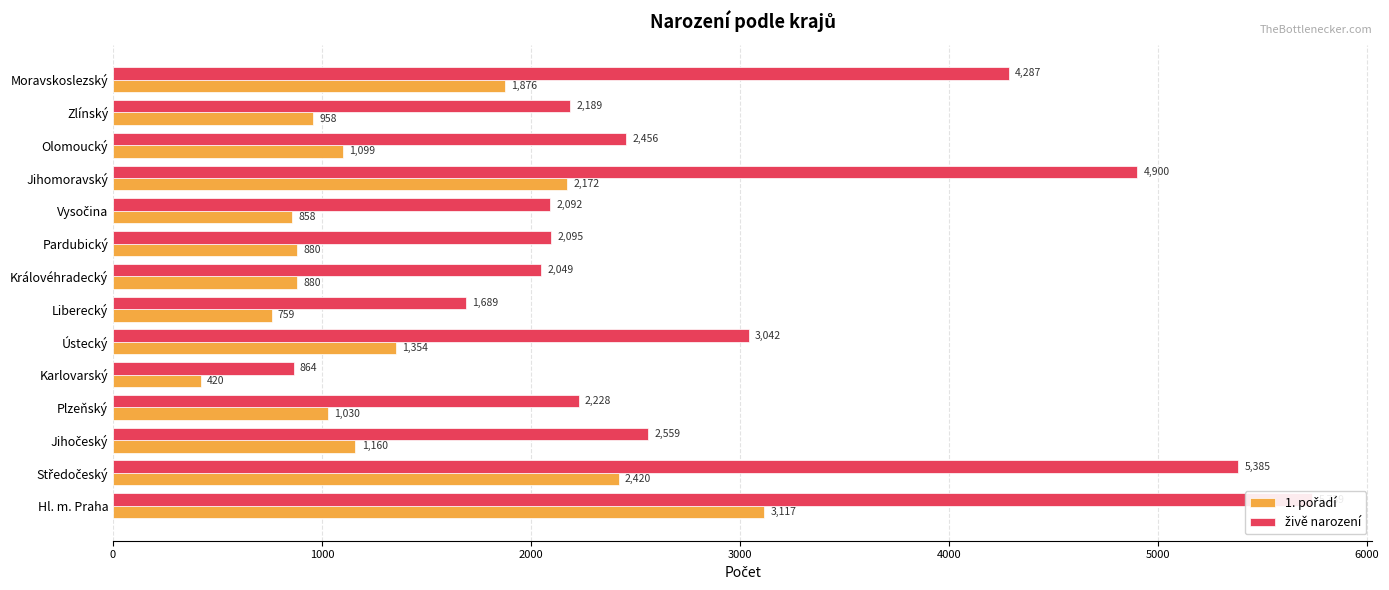

The živě narození series shows 1258 at Karlovarský. True or false?

False